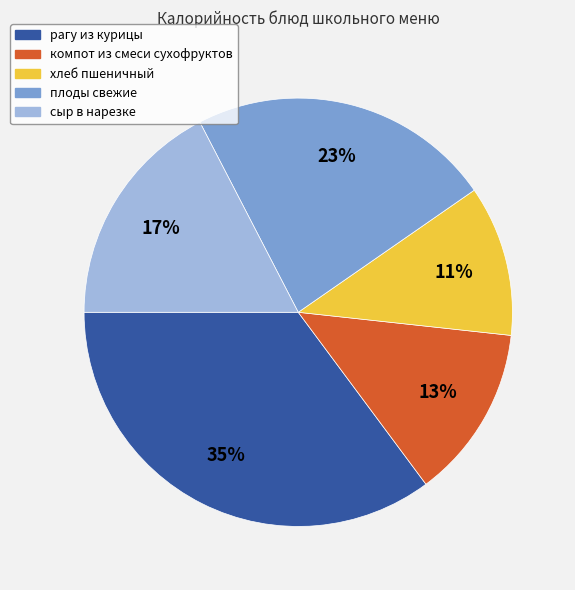

What is the ratio of the value at хлеб пшеничный to the value at рагу из курицы?

0.3